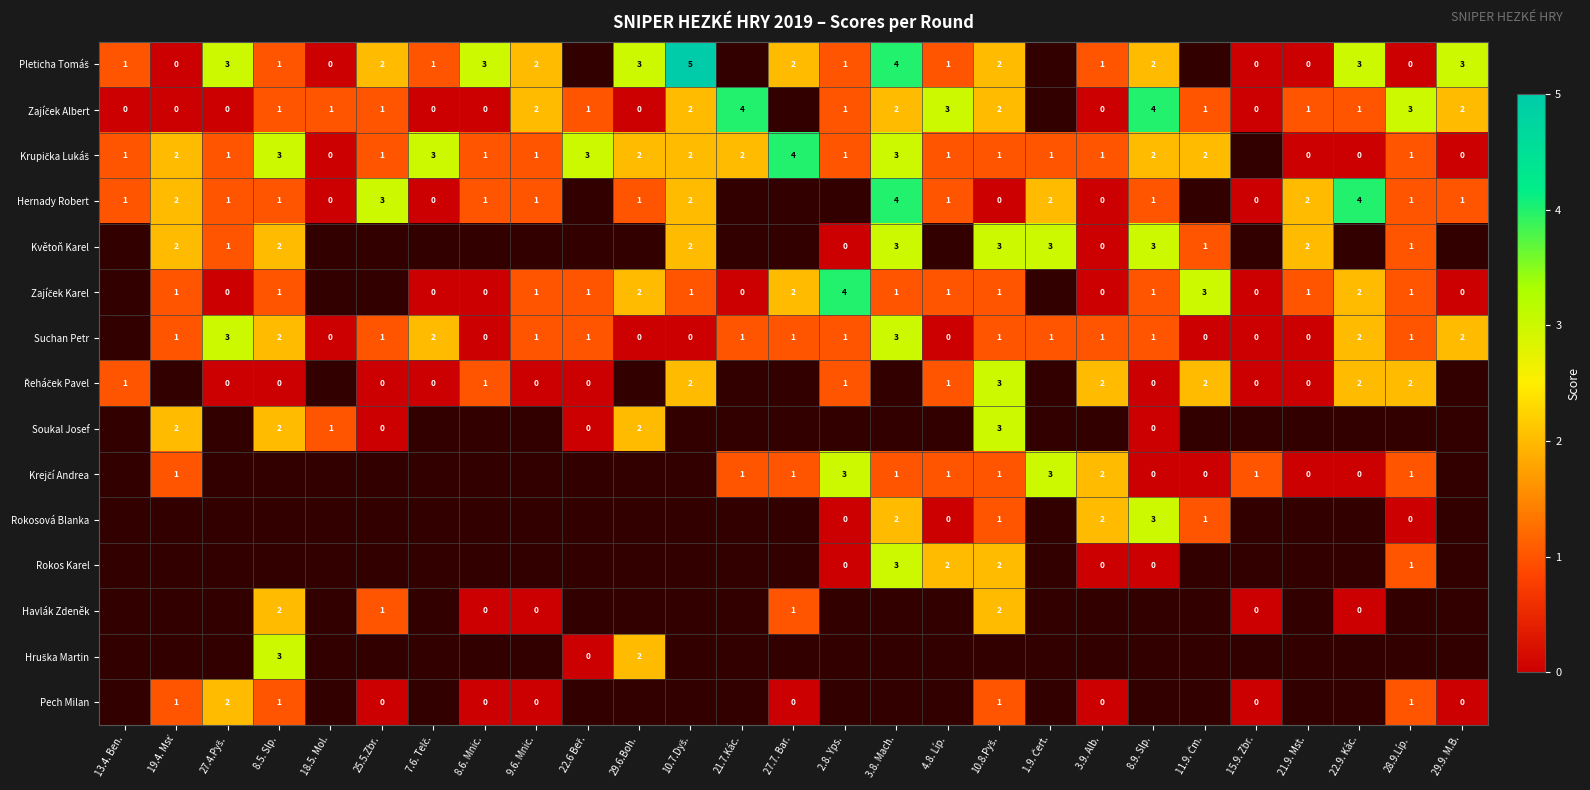

What is the difference between the second highest and second lowest values in the Řeháček Pavel series?

2.0